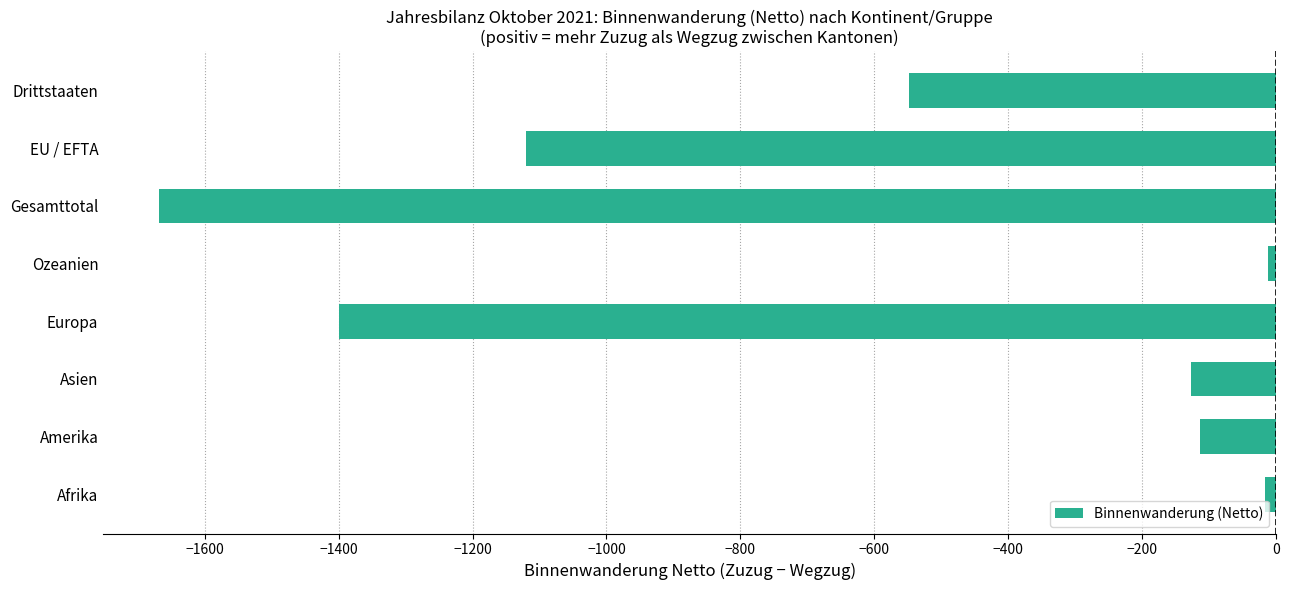

At which label is the value closest to -840?

EU / EFTA